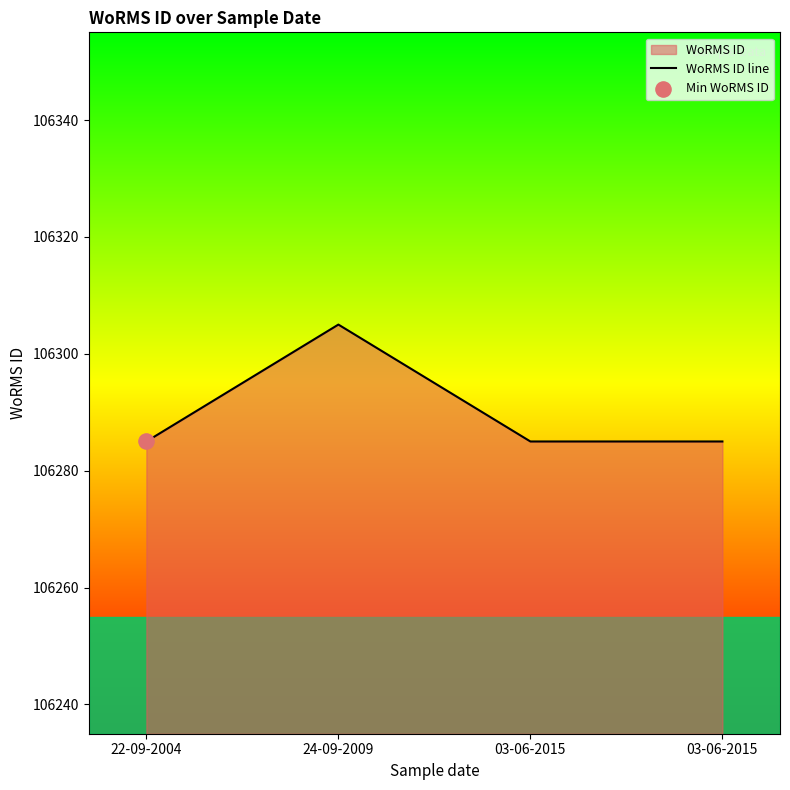

What is the change in value from 24-09-2009 to 03-06-2015?

-20